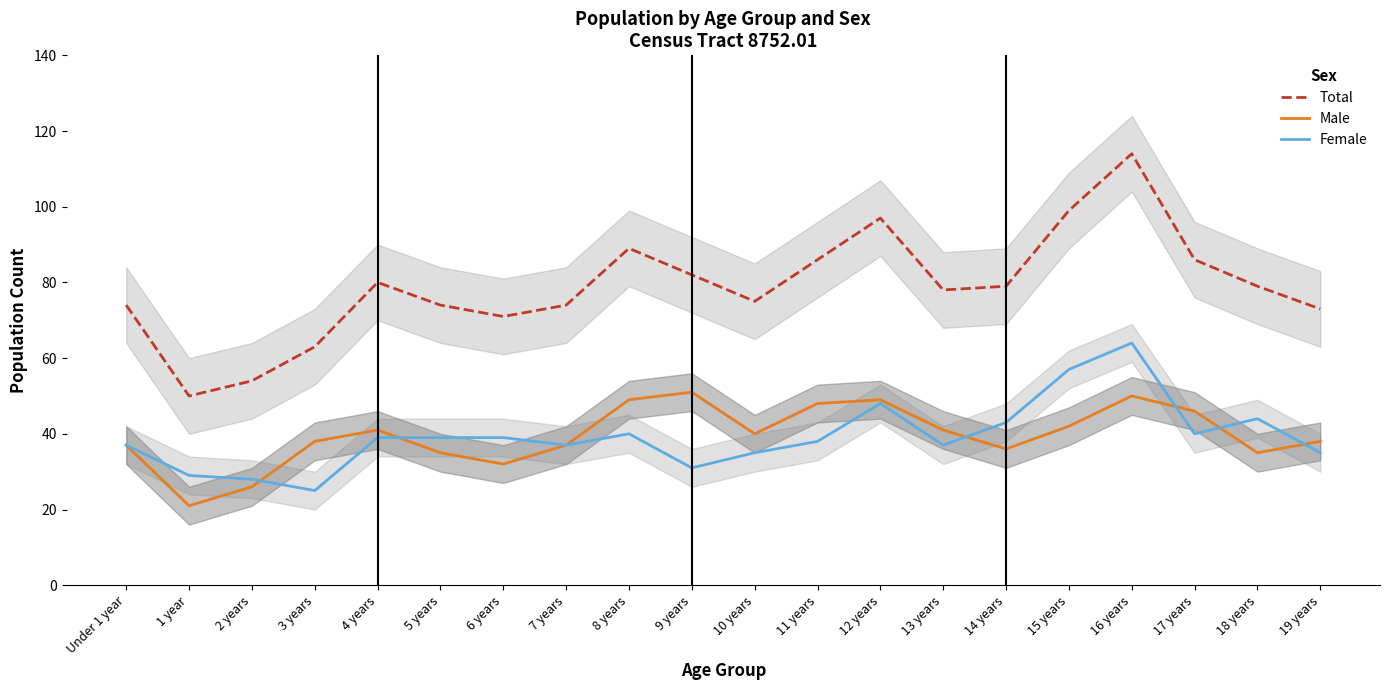

What is the average value of the Female series?

39